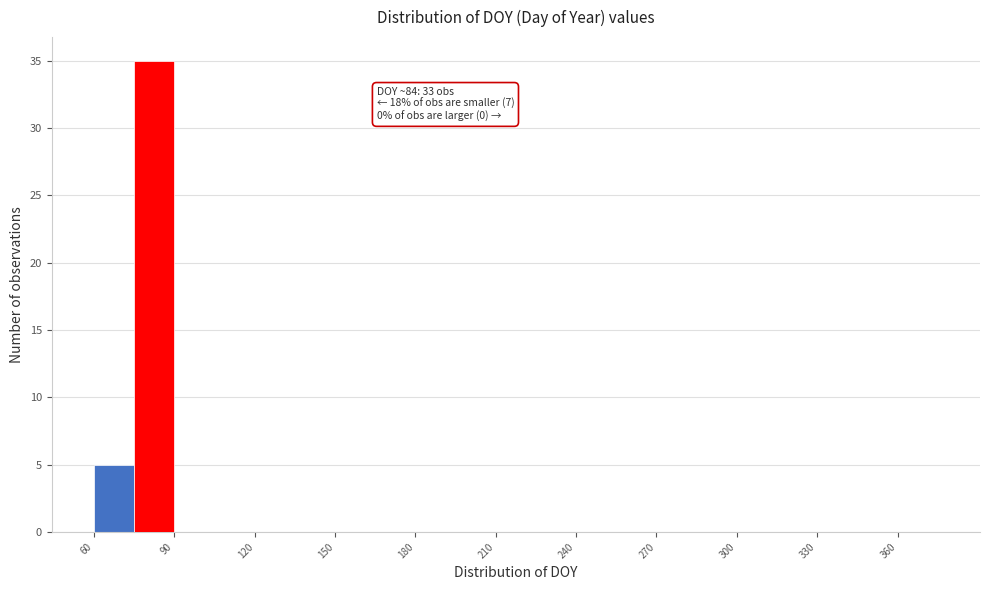

Around what value on the x-axis is the tallest bar? Give the approximate position of its centre, as read against the axis.

85